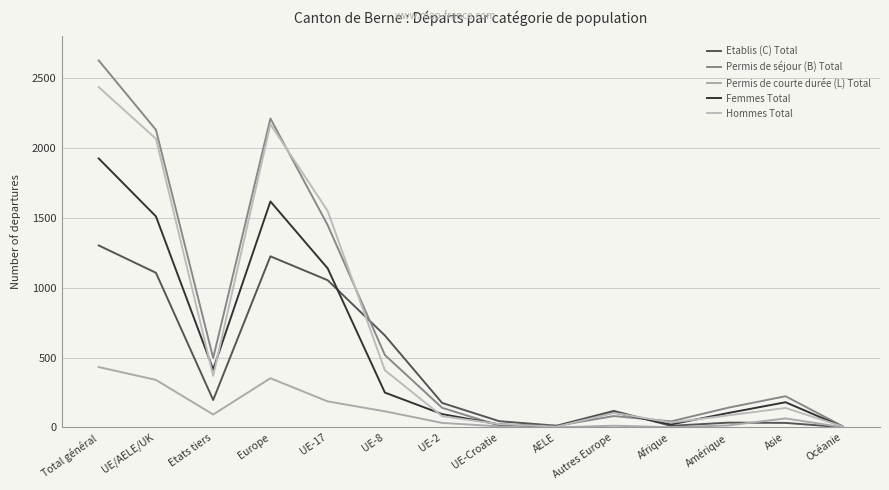

Which series has the largest range (max minus min)?

Permis de séjour (B) Total